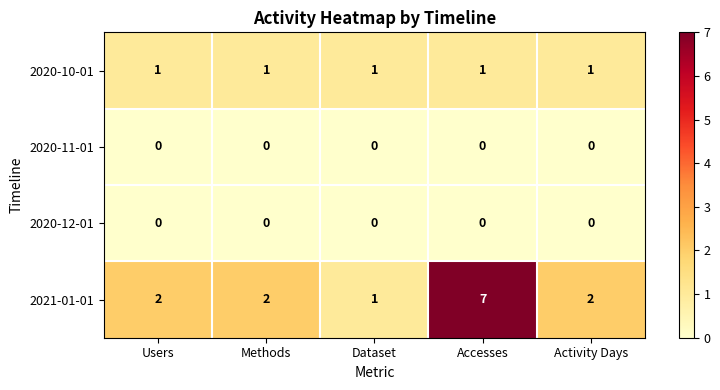

Reading right to left, transcribe all the data shown in this chart.

2020-10-01: 1	1	1	1	1
2020-11-01: 0	0	0	0	0
2020-12-01: 0	0	0	0	0
2021-01-01: 2	7	1	2	2